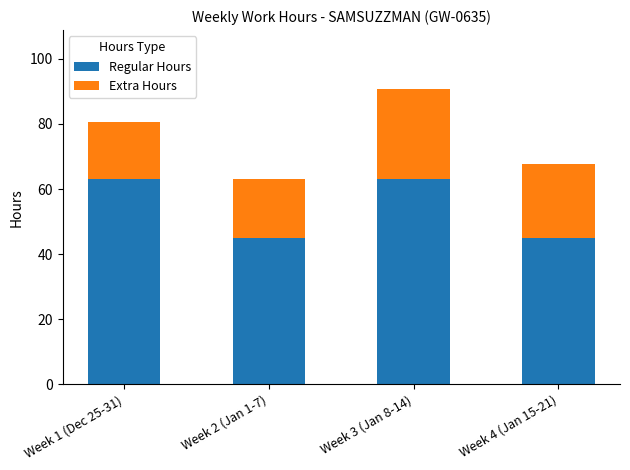

Reading left to right, what are the values for Regular Hours?

63.0	45.0	63.0	45.0